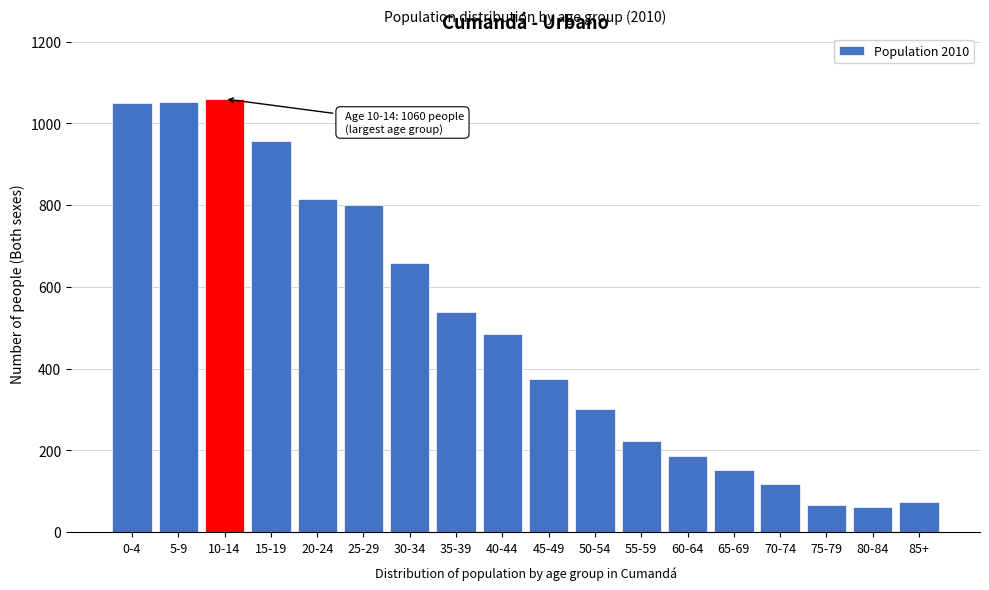

What is the ratio of the value at 55-59 to the value at 50-54?

0.7